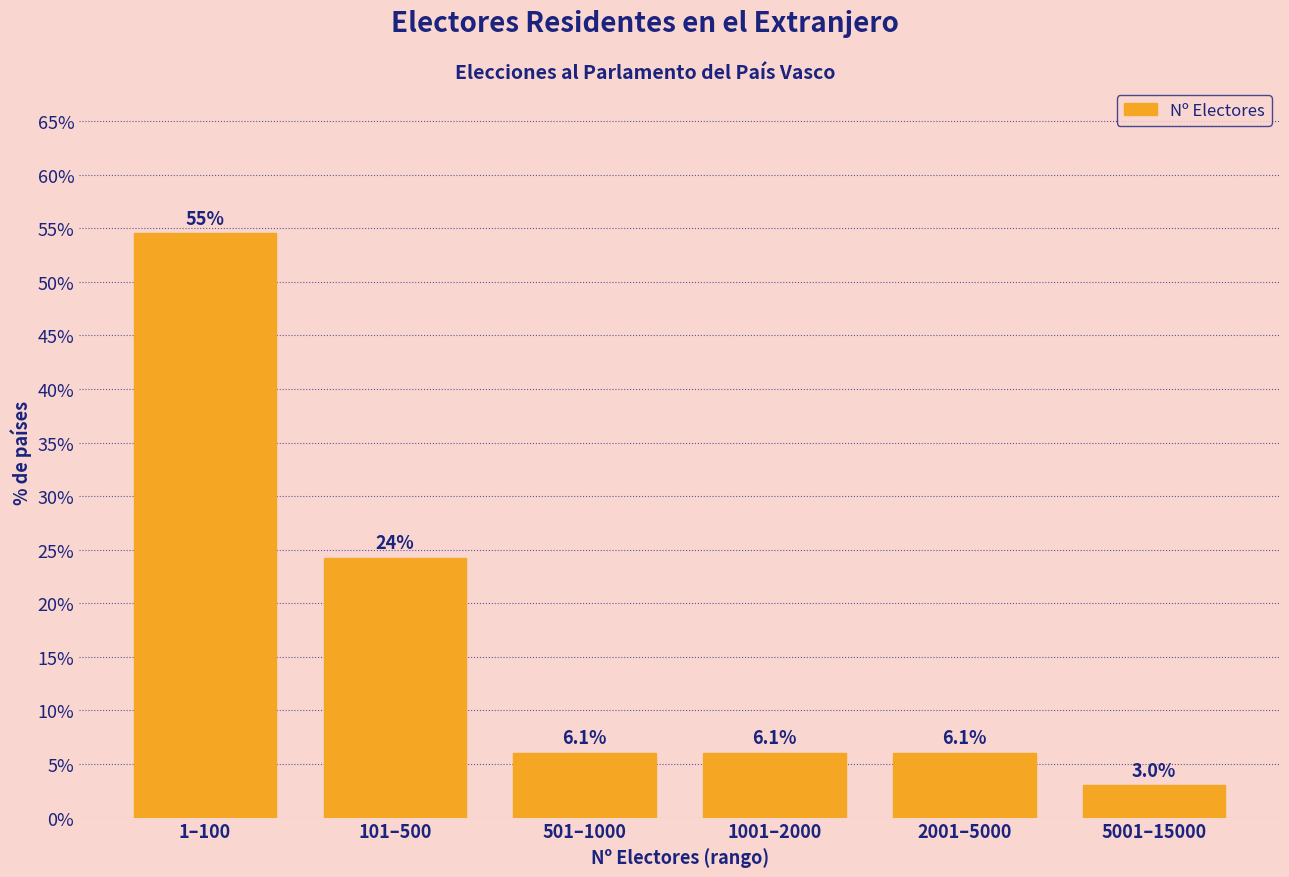

Reading left to right, list all the values displayed in this chart.

54.5	24.2	6.1	6.1	6.1	3.0